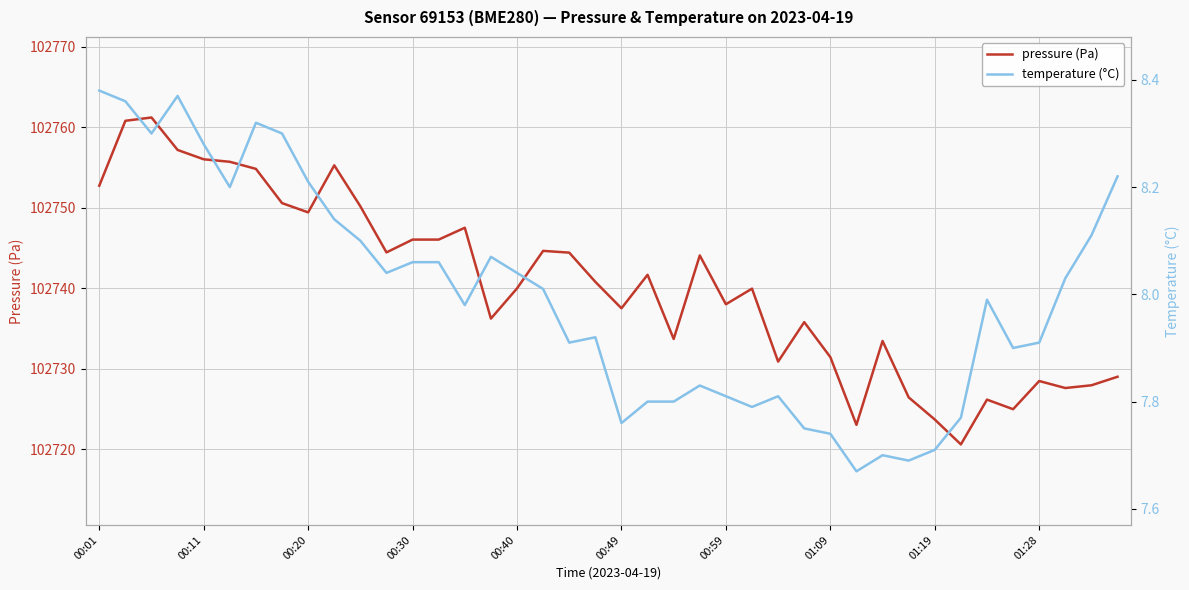

Rank the series by their maximum value, from highest to lowest.

pressure (Pa), temperature (°C)